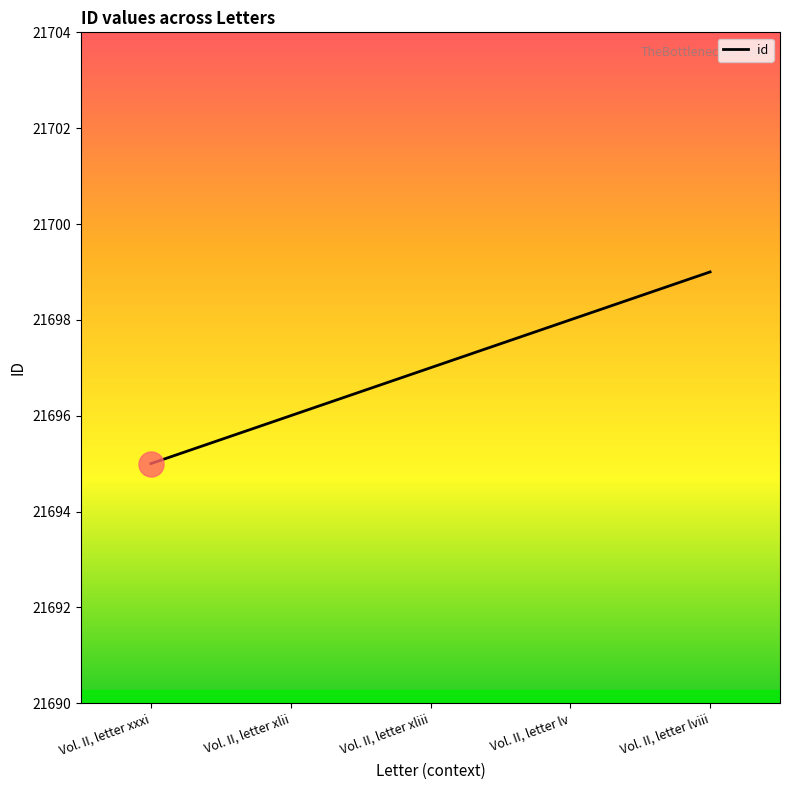

What is the greatest value displayed?

21699